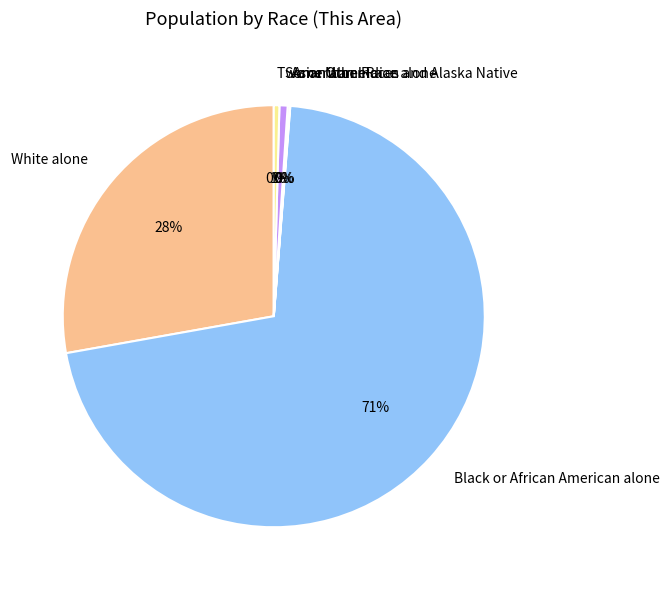

True or false: White alone accounts for 17% of the total.

False